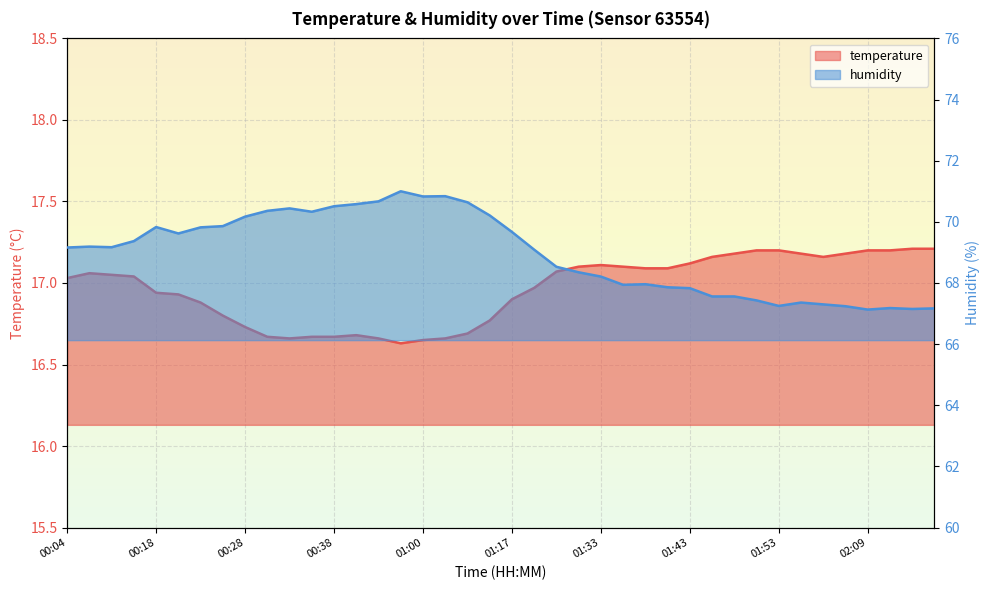

How many values in the temperature series are below 17?

18